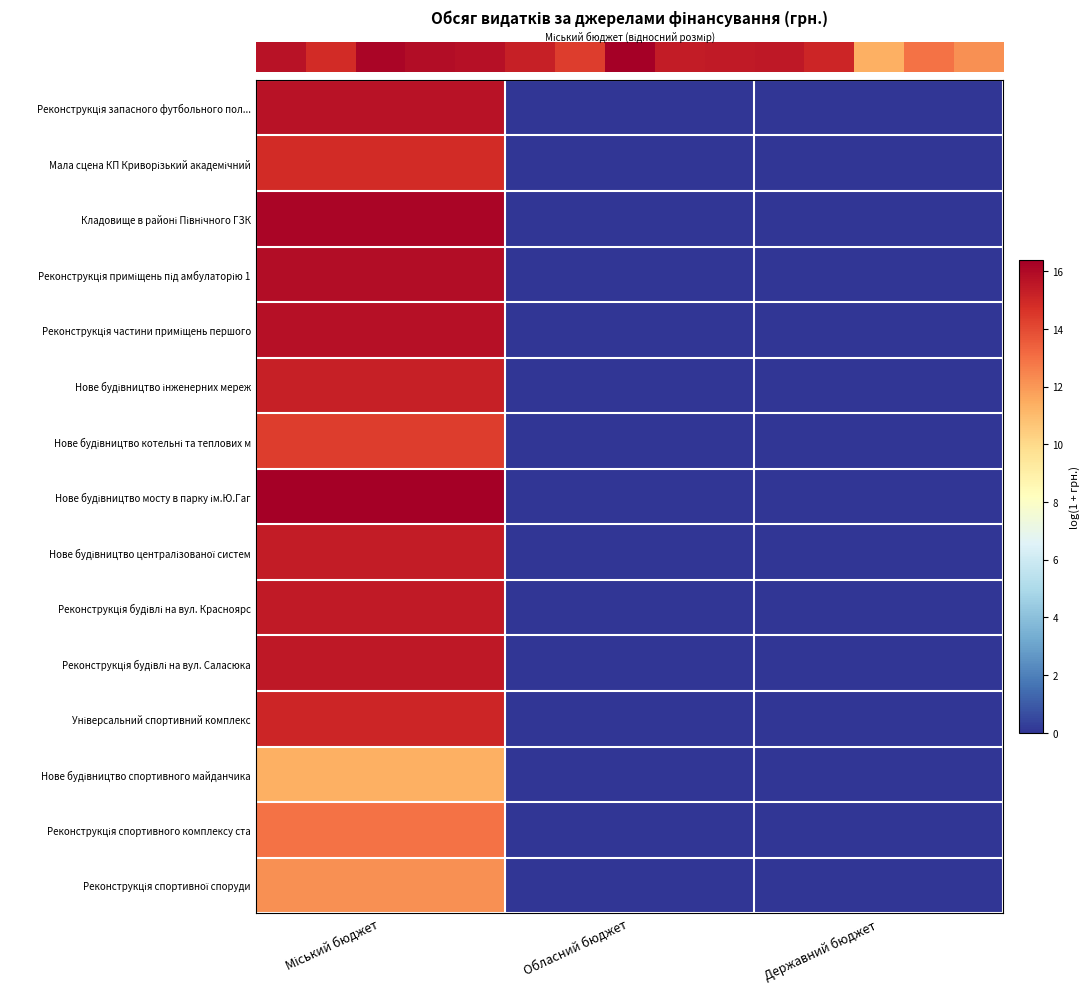

Which has a higher value, Державний бюджет or Обласний бюджет?

Державний бюджет